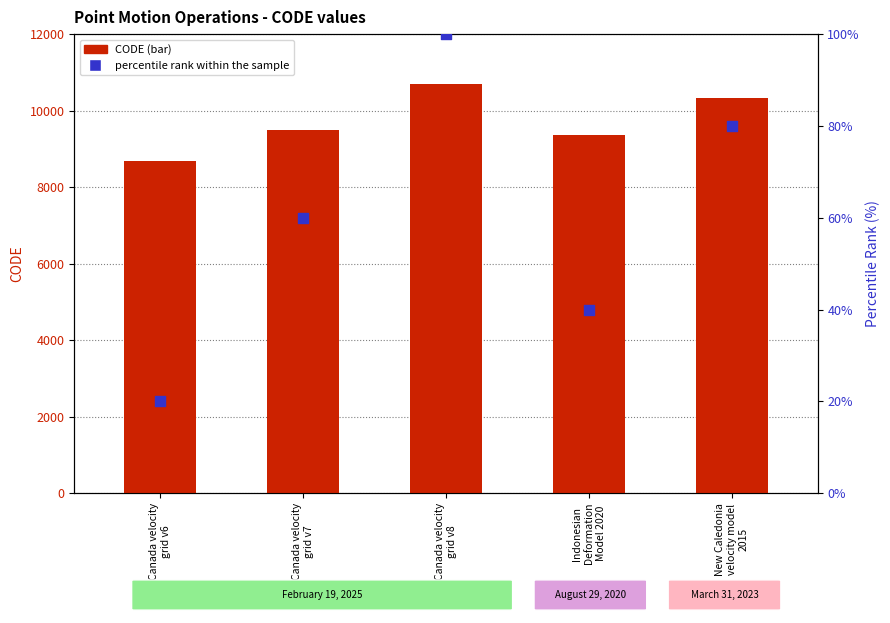

What are all the series names shown in the legend?

CODE, percentile rank within the sample